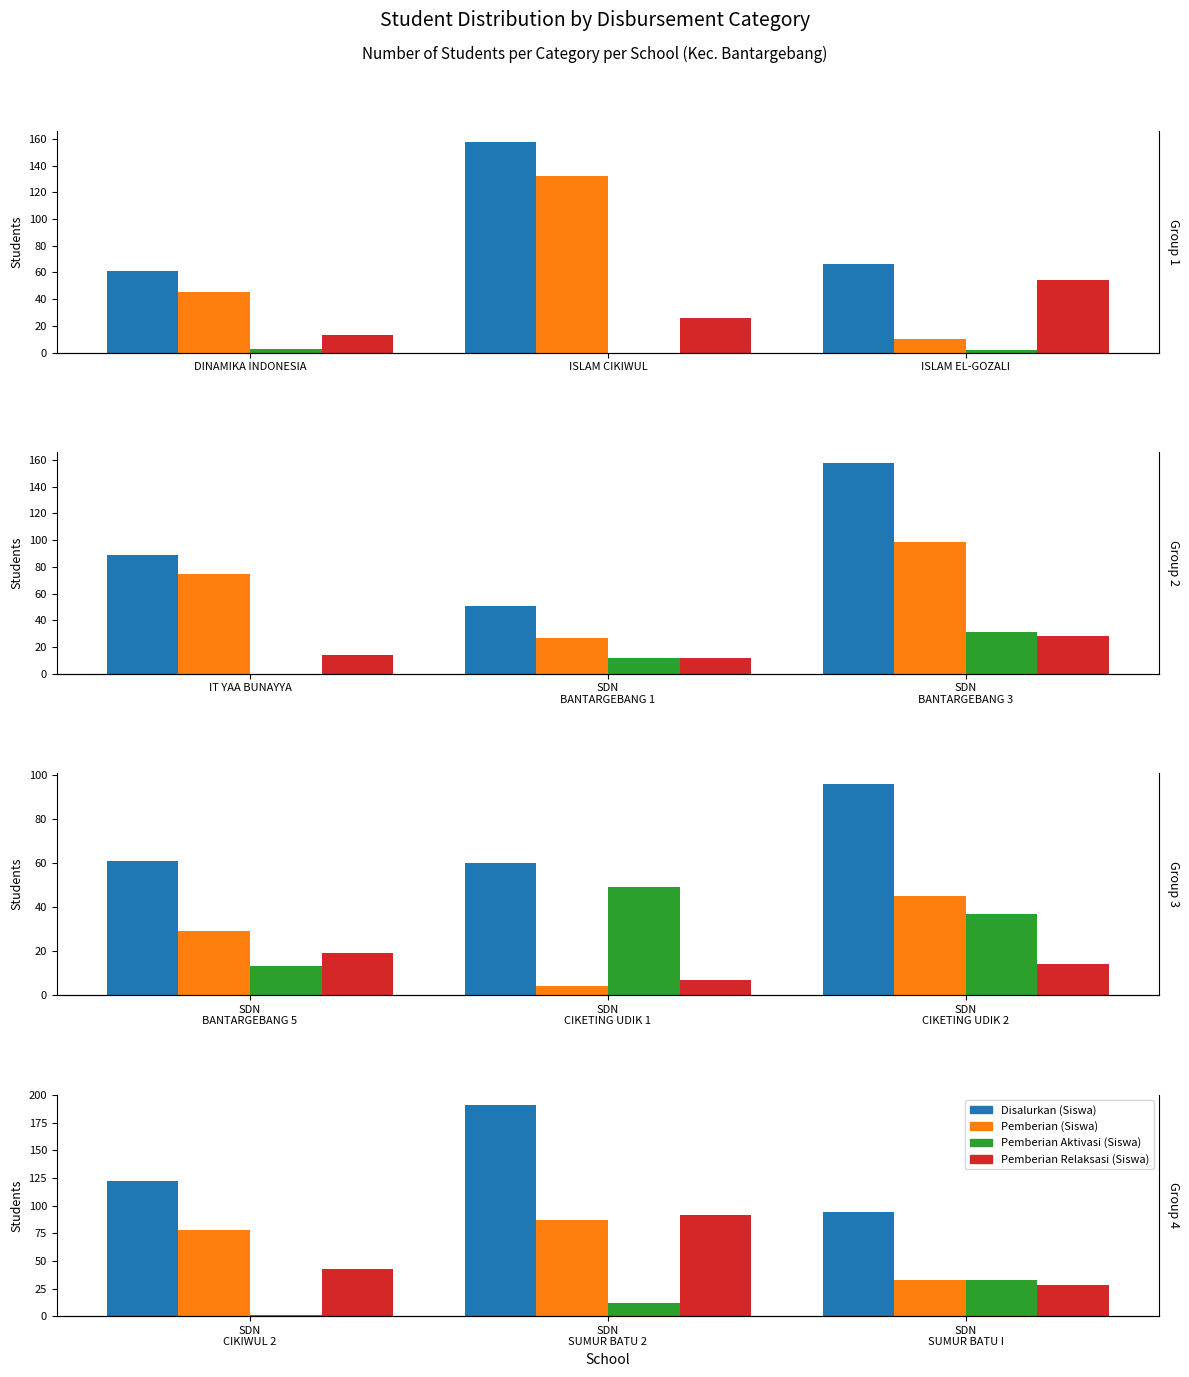

Which series has the widest spread of values?

Disalurkan (Siswa)